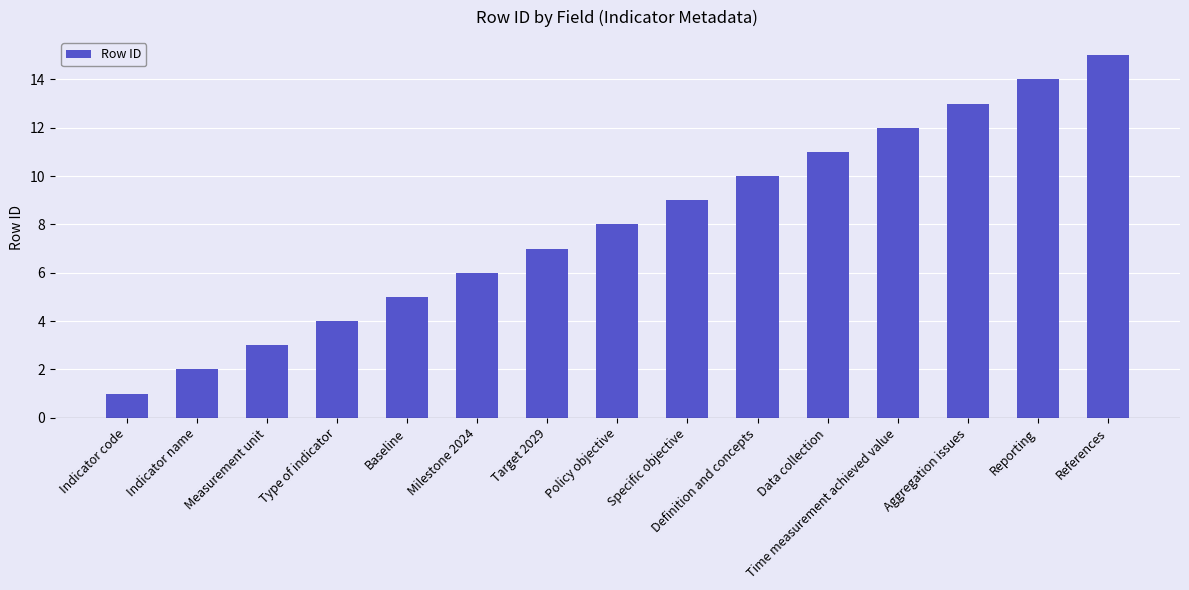

Are the bars horizontal?

No